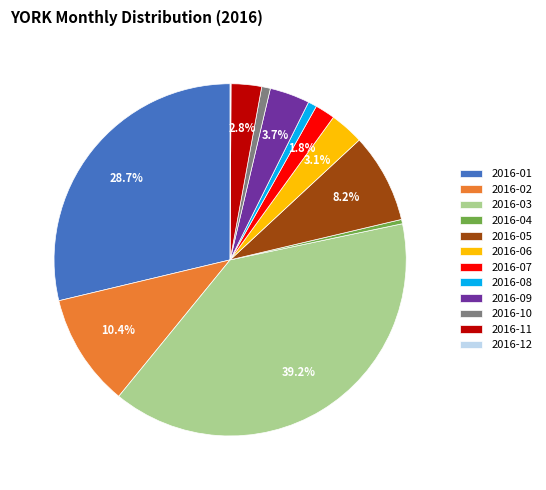

The 2016-11 slice represents 9% of the pie. True or false?

False